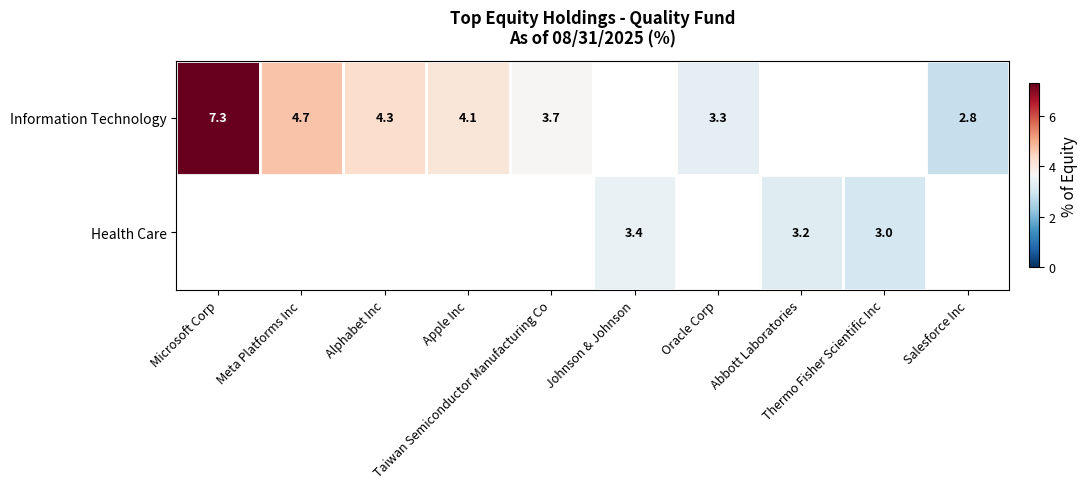

Between Microsoft Corp and Salesforce Inc, which is larger?

Microsoft Corp